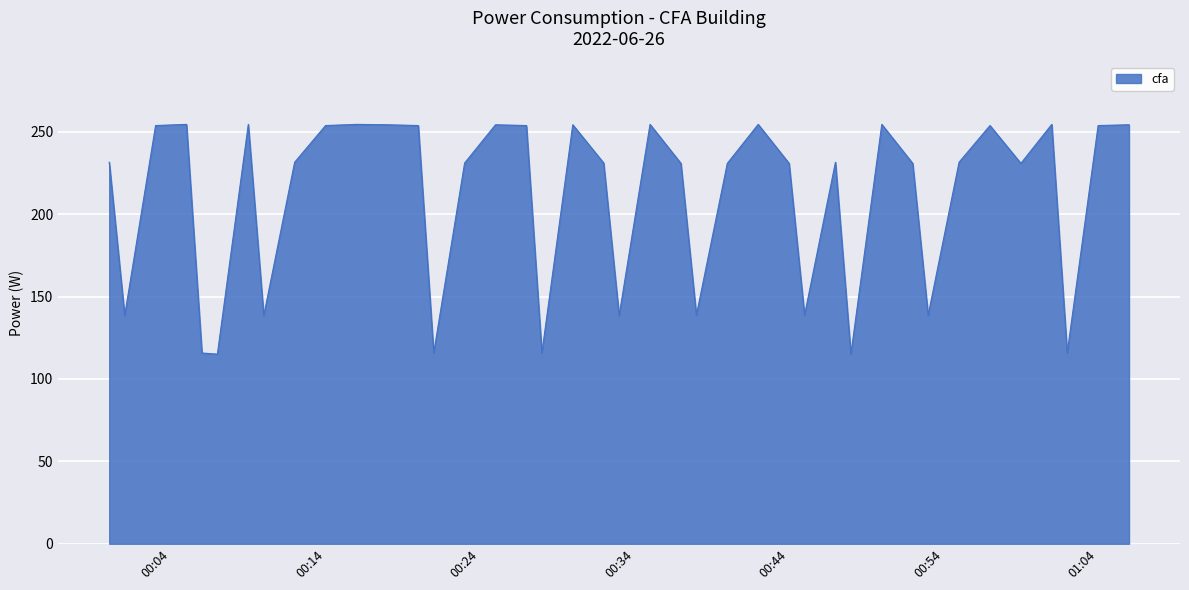

What is the smallest value displayed?

115.1